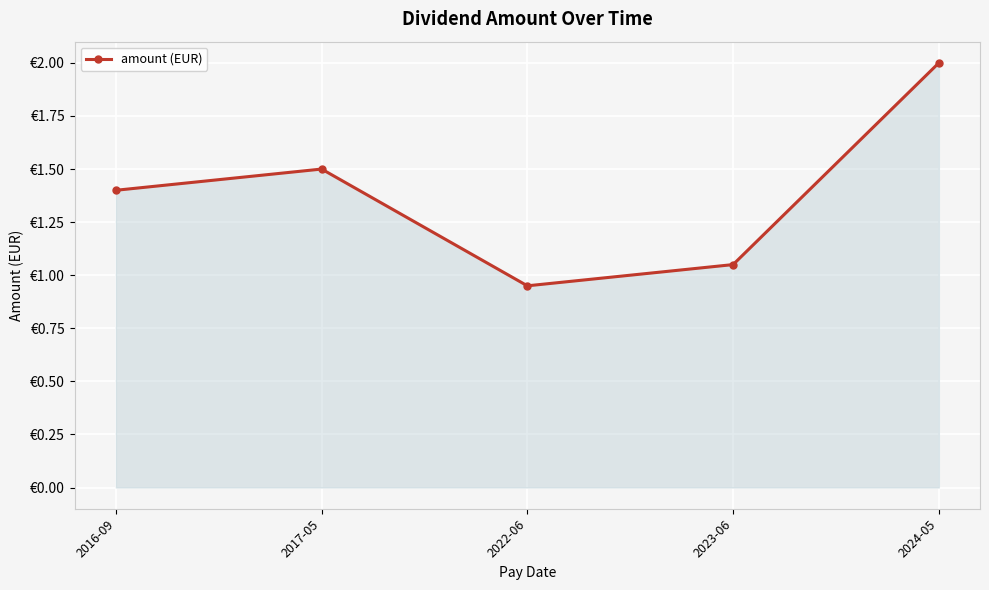

Is this an area chart (filled region under the line)?

Yes